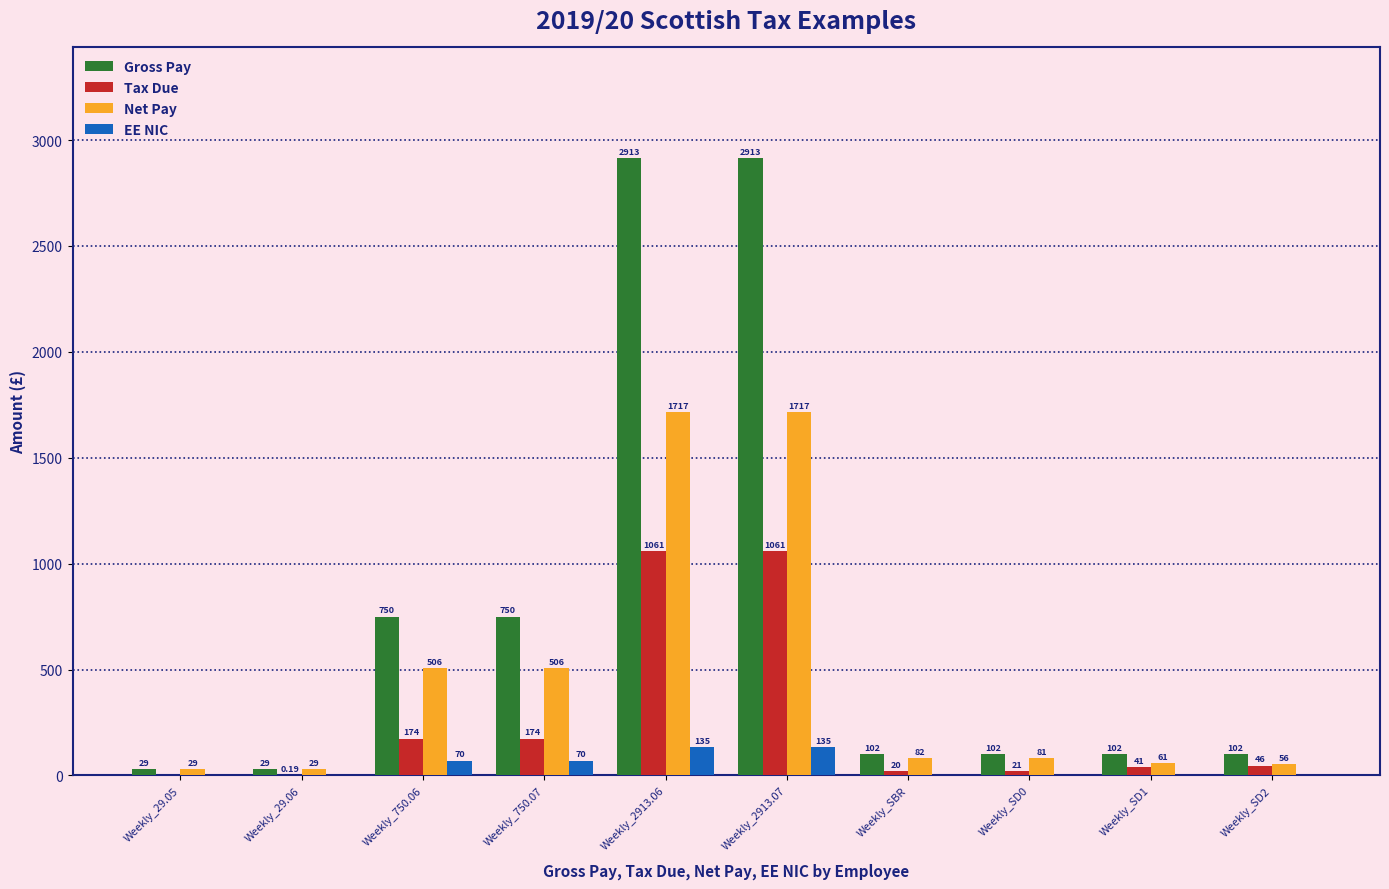

Read the Net Pay value at Weekly_2913.07.

1717.4